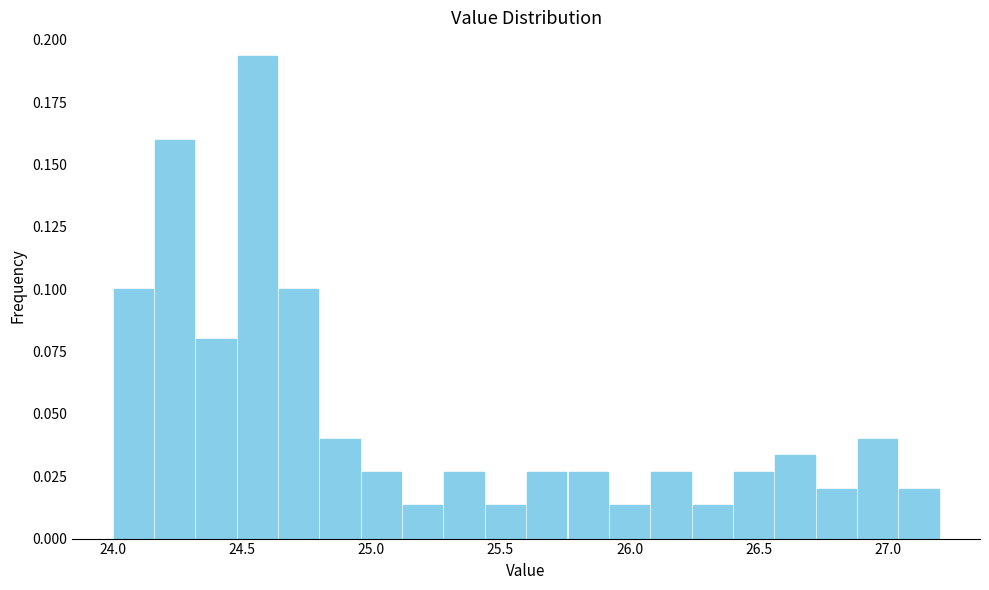

Read against the x-axis, roughly where is the centre of the tallest bar?

24.55